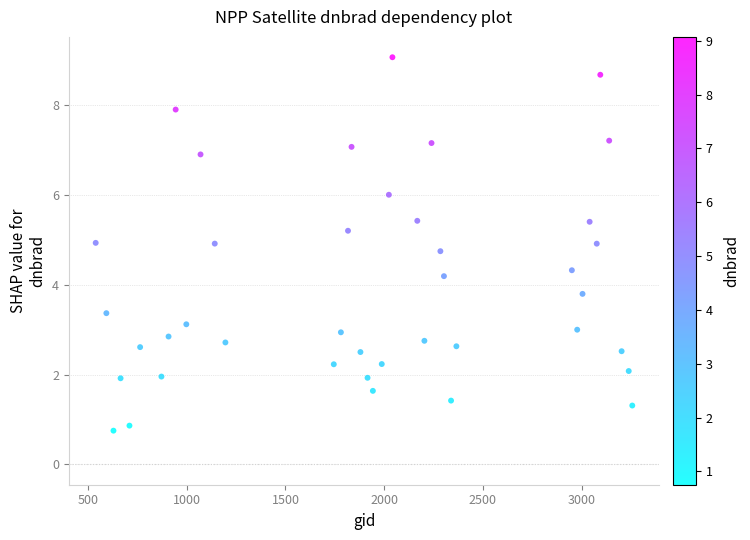

What is the range of Y values (max minus min)?

8.3